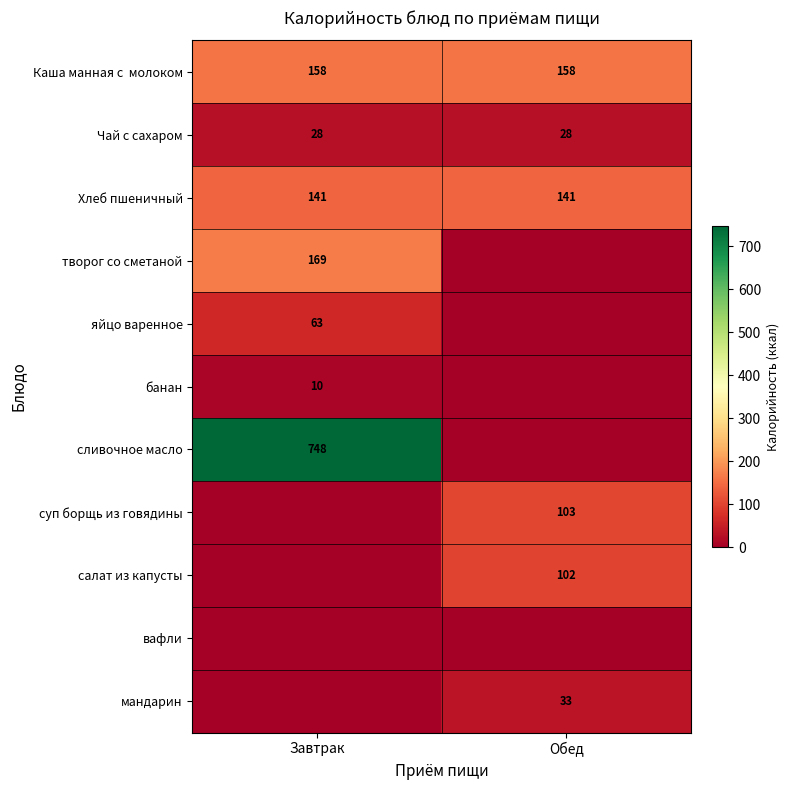

What is the average value of the Чай с сахаром series?

28